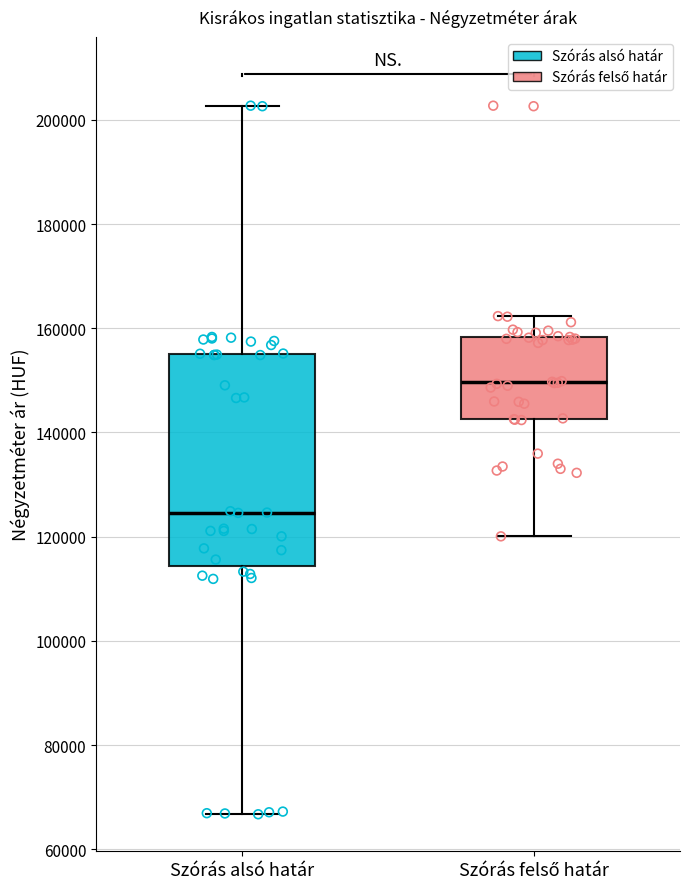

Which box has the lowest median line?

Szórás alsó határ